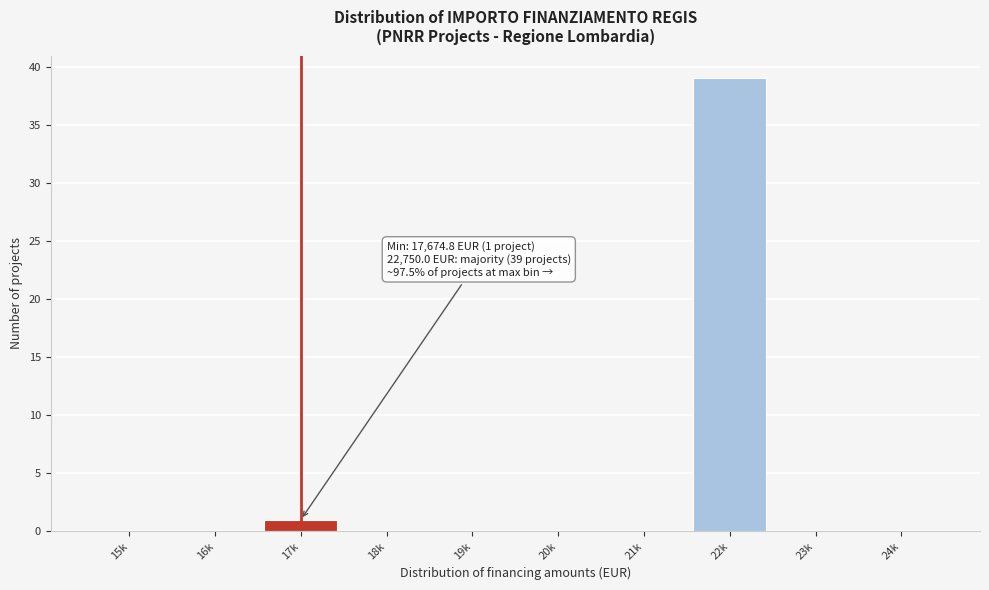

Reading left to right, what are all the values shown in this chart?

15k=0	16k=0	17k=1	18k=0	19k=0	20k=0	21k=0	22k=39	23k=0	24k=0